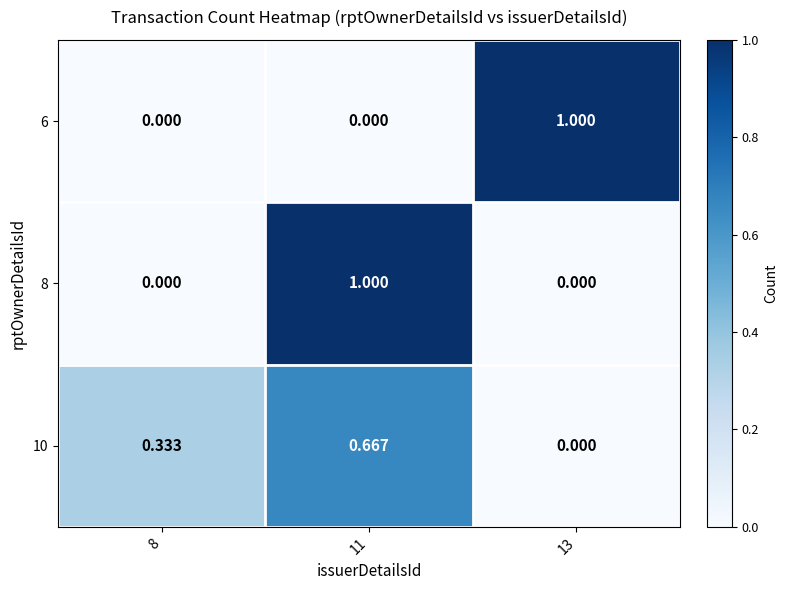

Is the value of 6 at 13 greater than the value of 8 at 13?

Yes